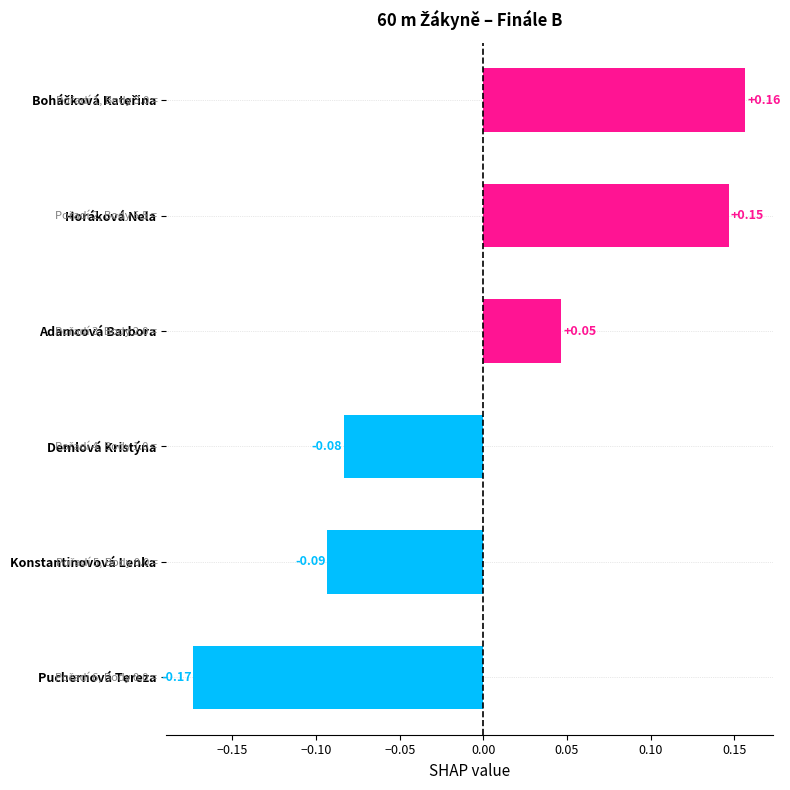

What is the label of the 5th bar from the top?

Konstantinovová Lenka